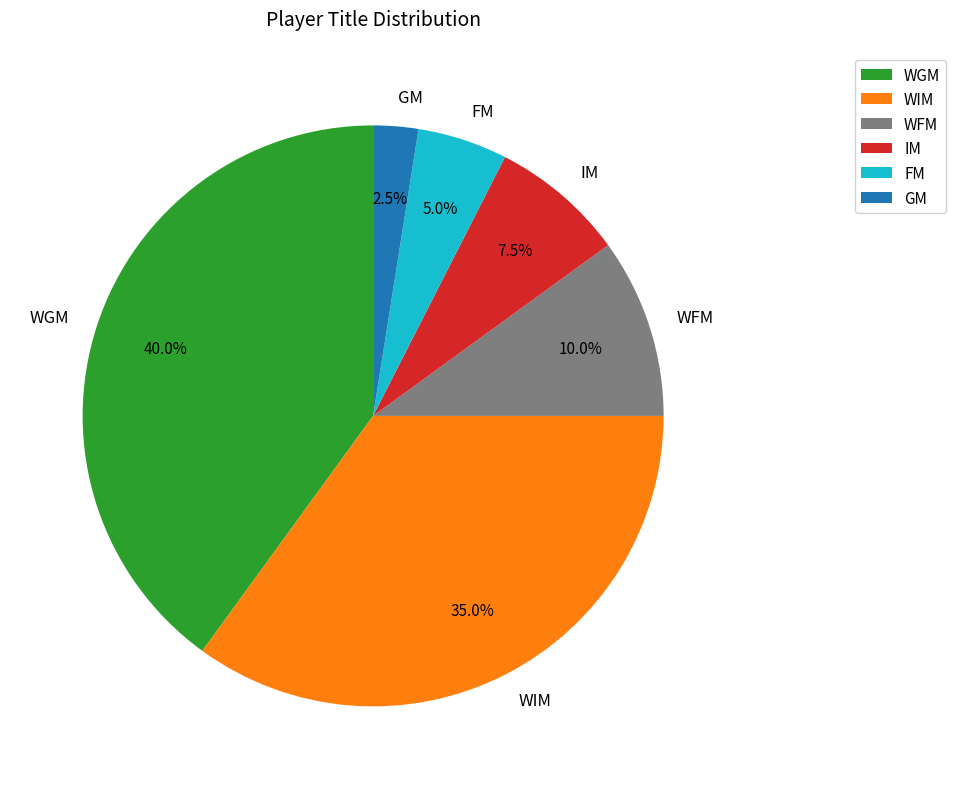

What is the smallest slice in the pie chart?

GM